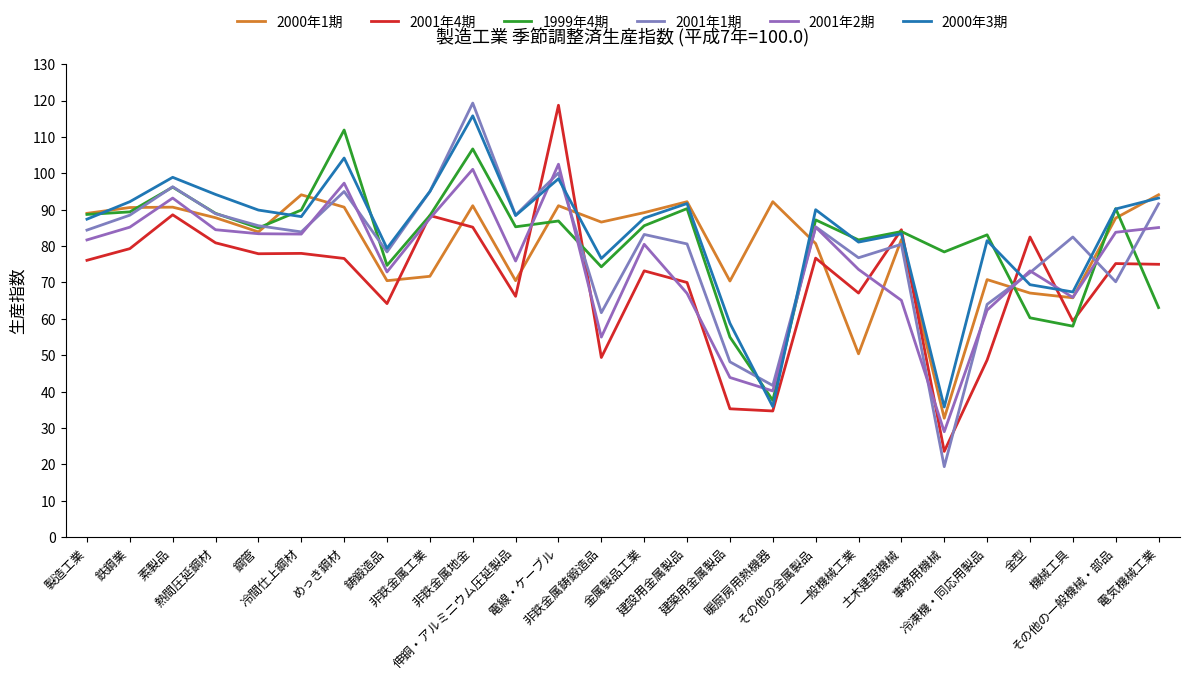

What is the label of the 17th point from the left?

暖厨房用熱機器